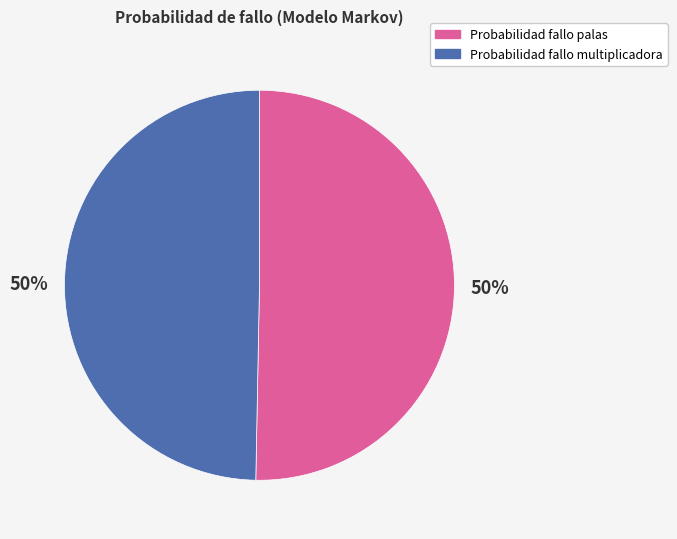

Is the sum of Probabilidad fallo multiplicadora and Probabilidad fallo palas greater than half?

Yes